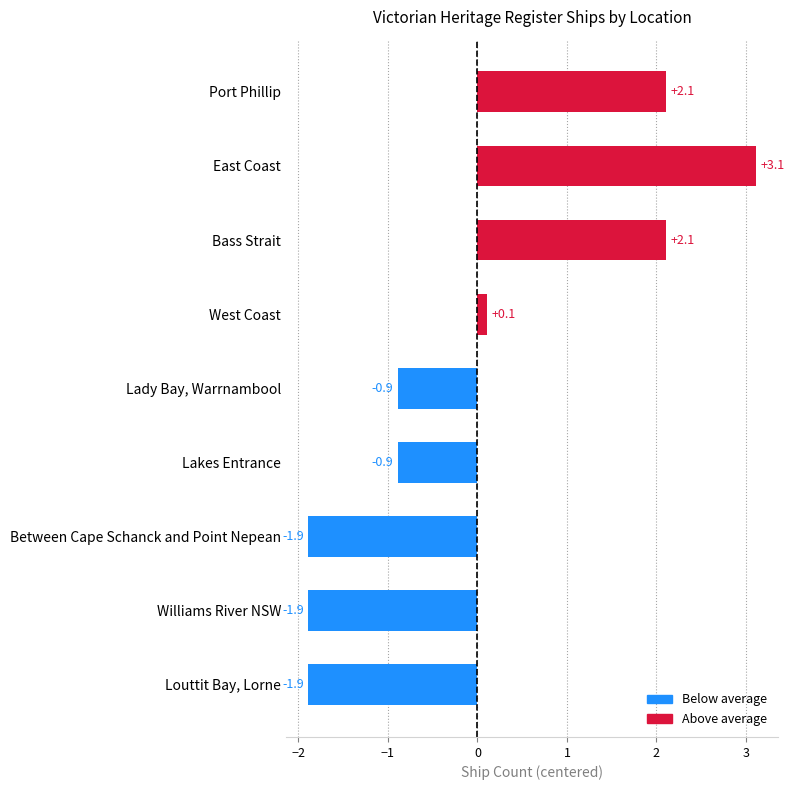

Reading bottom to top, list all the values displayed in this chart.

-1.9	-1.9	-1.9	-0.9	-0.9	0.1	2.1	3.1	2.1